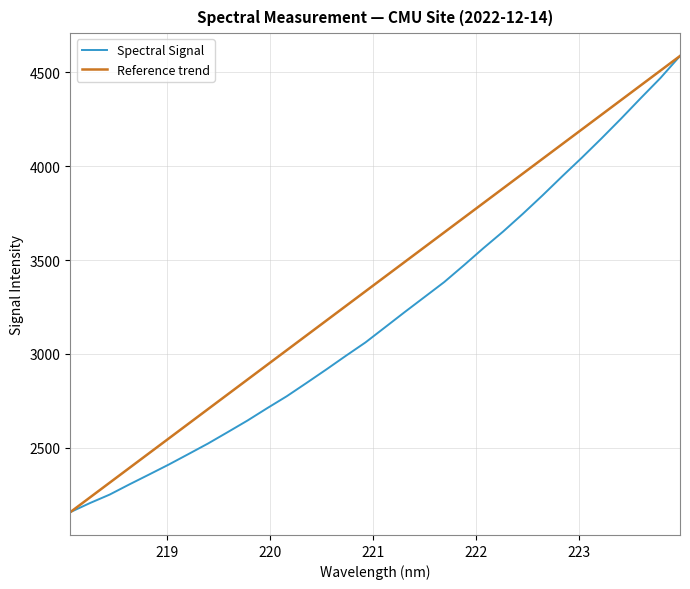

Reading left to right, transcribe all the data shown in this chart.

218.0596=2157.4	218.2508=2205.9	218.442=2251.0	218.6332=2305.2	218.8244=2357.7	219.0156=2410.9	219.2067=2466.7	219.3979=2523.2	219.589=2583.9	219.7801=2645.3	219.9712=2711.1	220.1623=2775.0	220.3533=2845.4	220.5444=2916.9	220.7354=2990.1	220.9264=3061.6	221.1174=3142.5	221.3083=3223.7	221.4993=3303.2	221.6902=3382.7	221.8812=3472.2	222.0721=3563.9	222.263=3652.2	222.4538=3746.3	222.6447=3844.3	222.8355=3945.7	223.0264=4045.1	223.2172=4147.7	223.408=4253.4	223.5987=4362.4	223.7895=4469.3	223.9802=4587.2